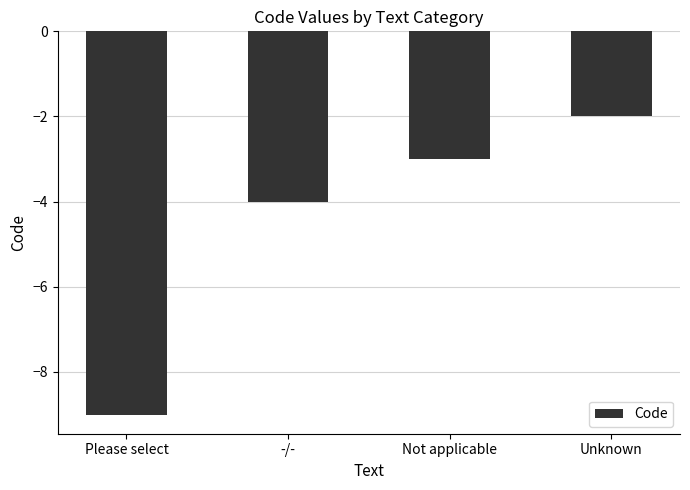

Where is the data nearest to the value -5?

-/-